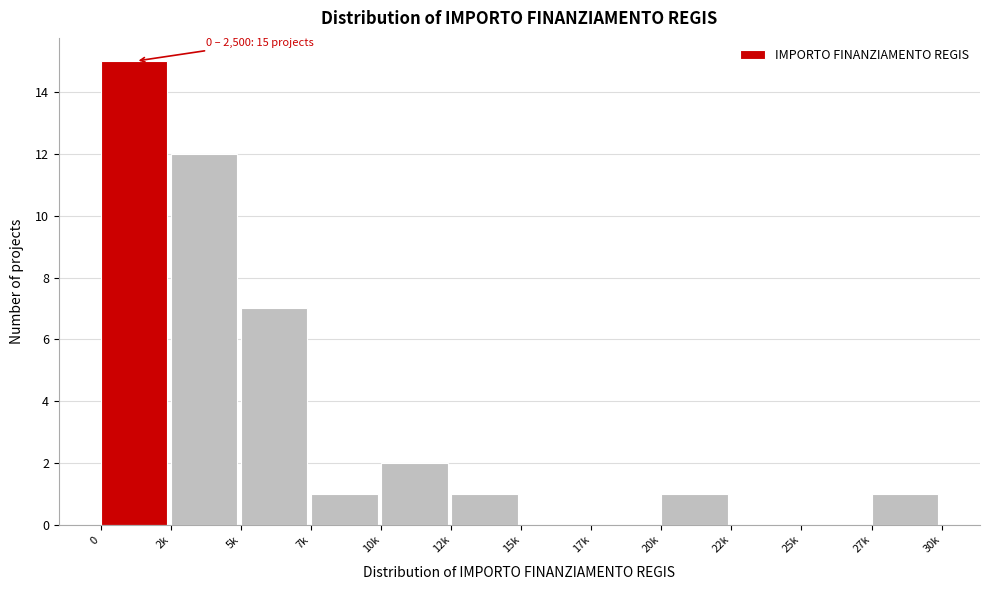

Reading left to right, what are all the values shown in this chart?

0=15	2k=12	5k=7	7k=1	10k=2	12k=1	15k=0	17k=0	20k=1	22k=0	25k=0	27k=1